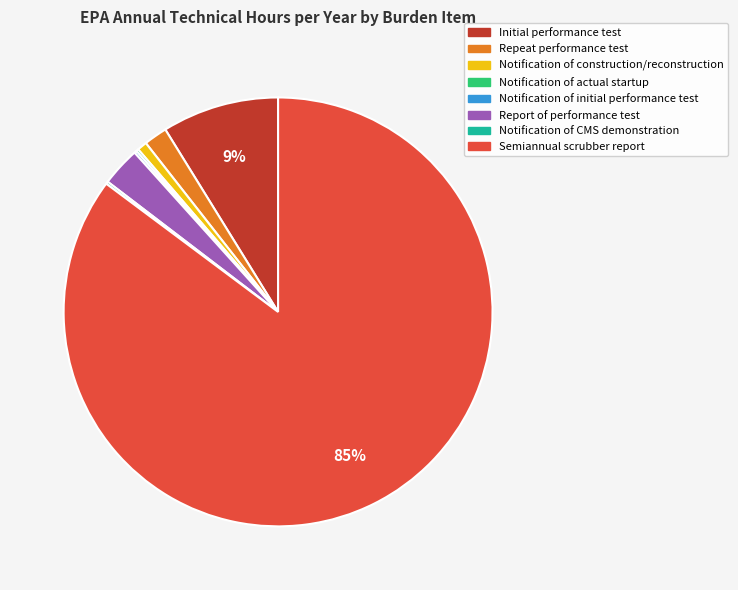

The Report of performance test slice represents 3% of the pie. True or false?

True